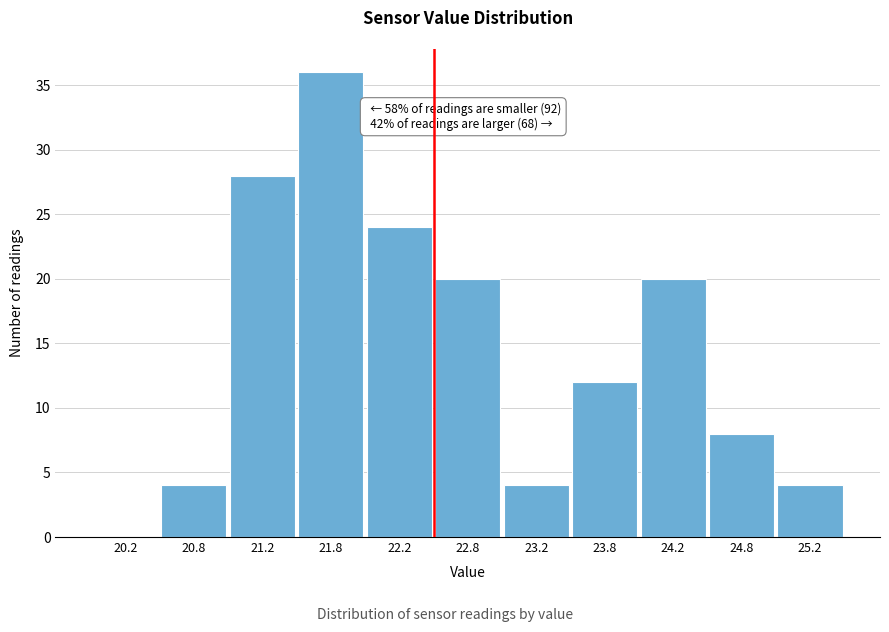

Which range on the x-axis has the tallest bar?

21.5 to 22.0